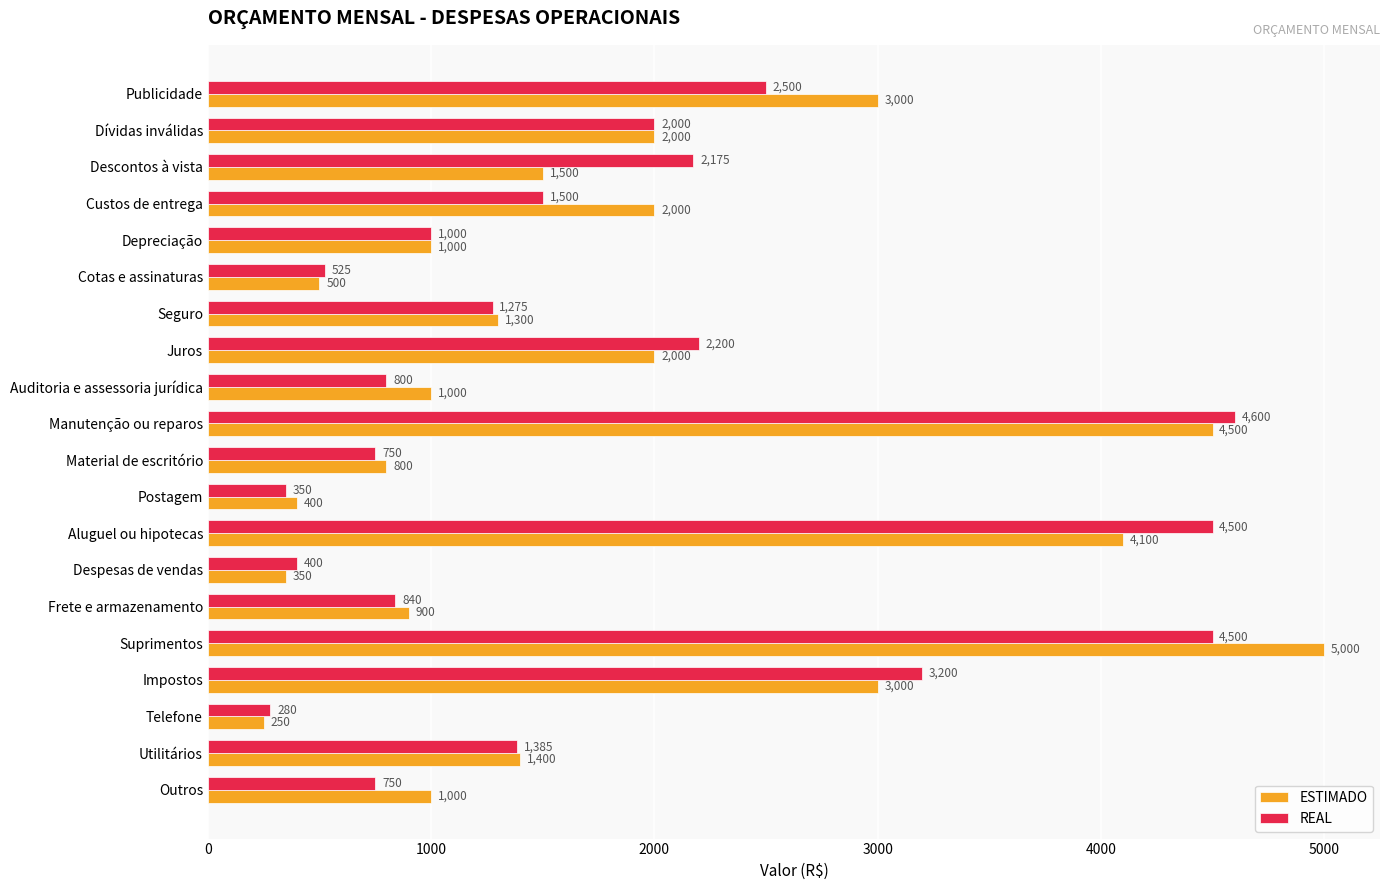

True or false: REAL has a value of 750 at Material de escritório.

True